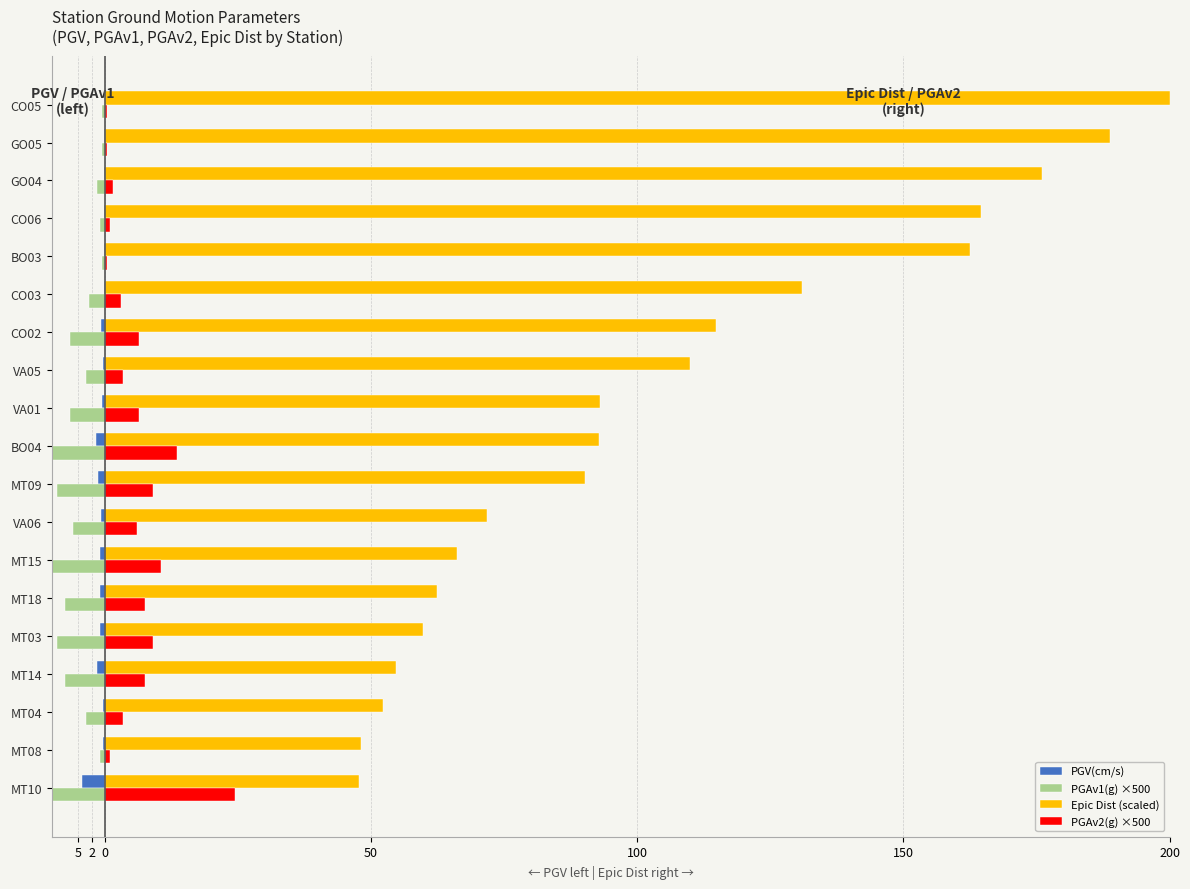

What are all the series names shown in the legend?

PGV(cm/s), PGAv1(g) ×500, Epic Dist (scaled), PGAv2(g) ×500